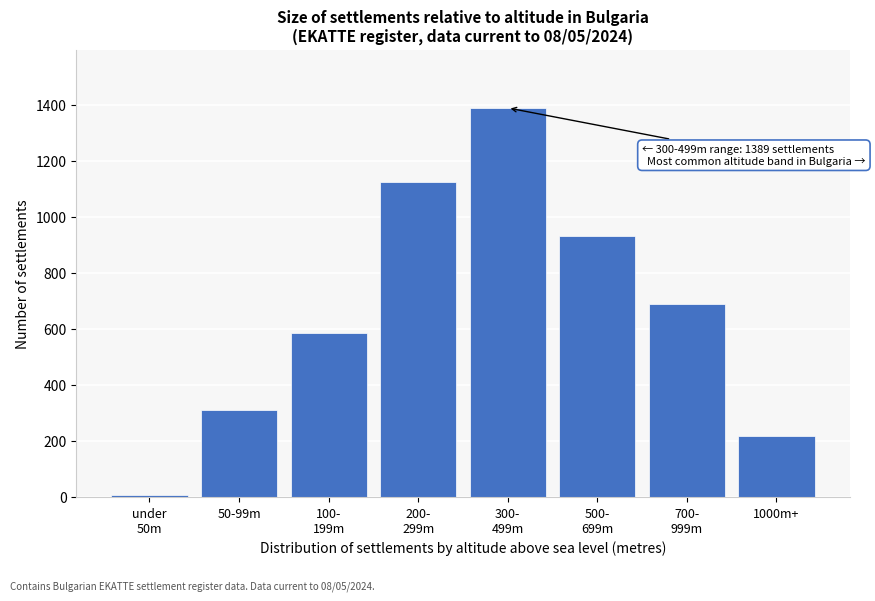

Reading left to right, what are all the values shown in this chart?

8	312	587	1124	1389	932	689	218